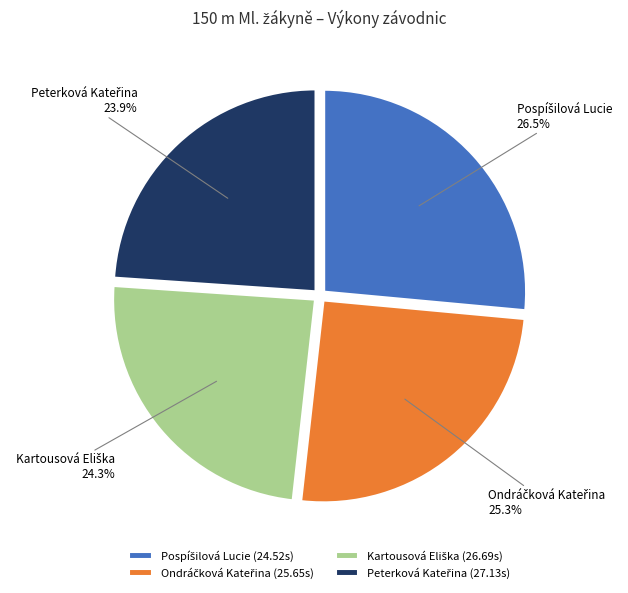

Is there any slice that represents more than half of the pie?

No